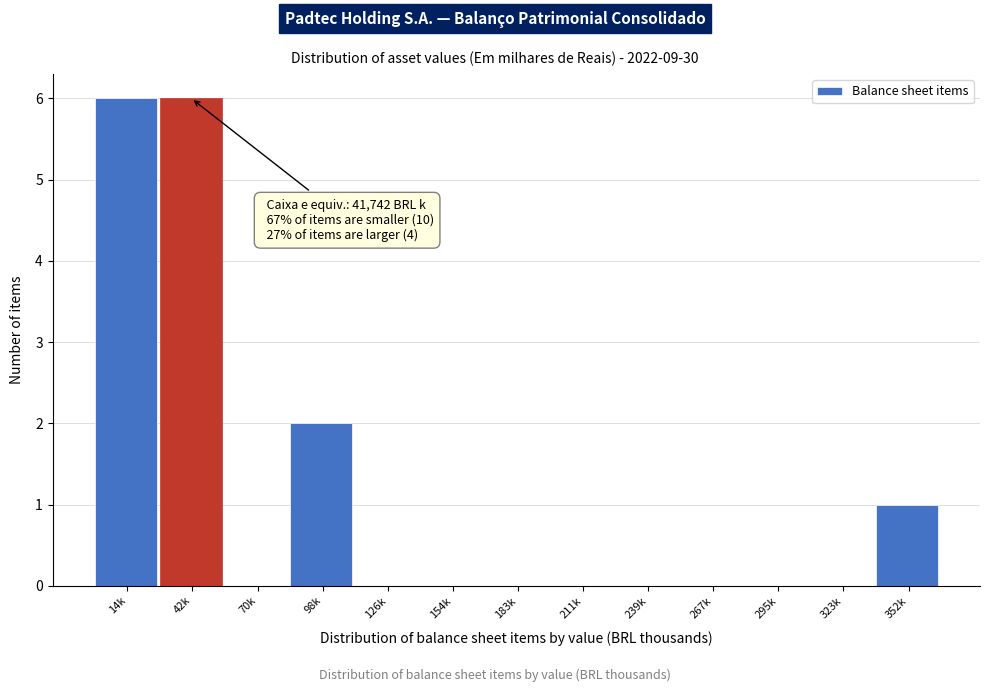

Reading left to right, transcribe all the data shown in this chart.

14k=6	42k=6	70k=0	98k=2	126k=0	154k=0	183k=0	211k=0	239k=0	267k=0	295k=0	323k=0	352k=1